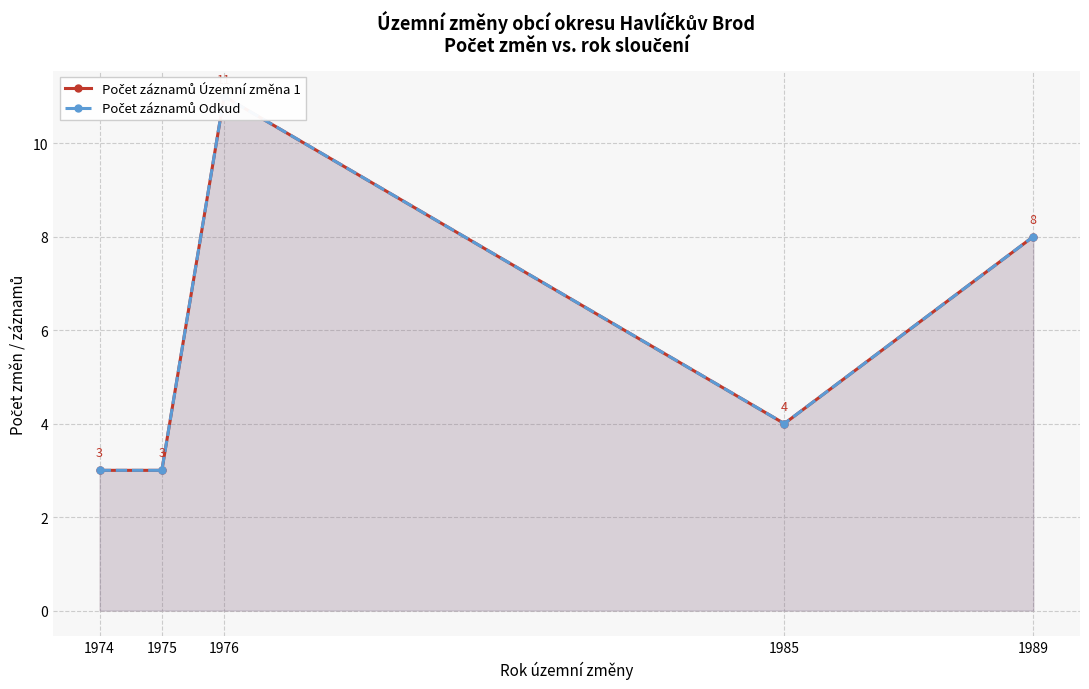

True or false: Počet záznamů Odkud and Počet záznamů Územní změna 1 cross at least once.

False